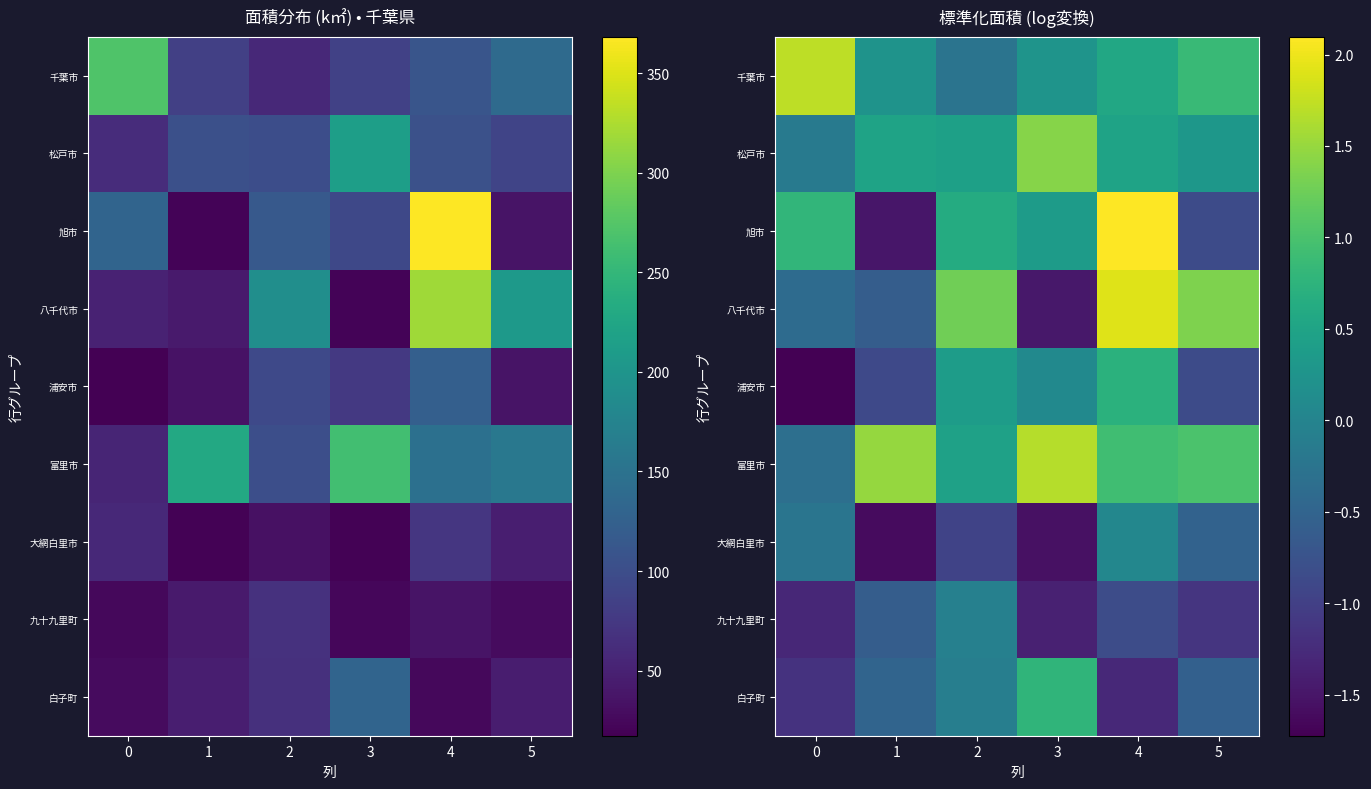

What is the difference between the 八千代市 values at 2 and 3?

2.8